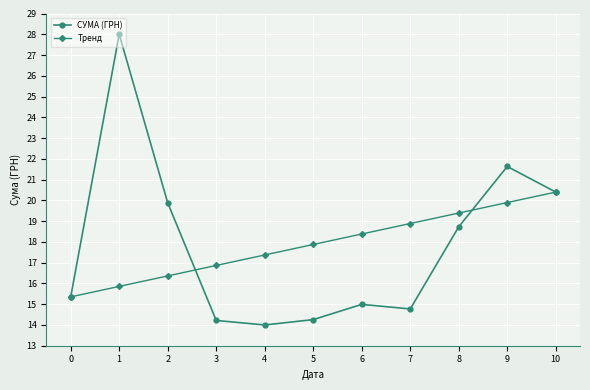

Rank the categories by Тренд value from highest to lowest.

10, 9, 8, 7, 6, 5, 4, 3, 2, 1, 0